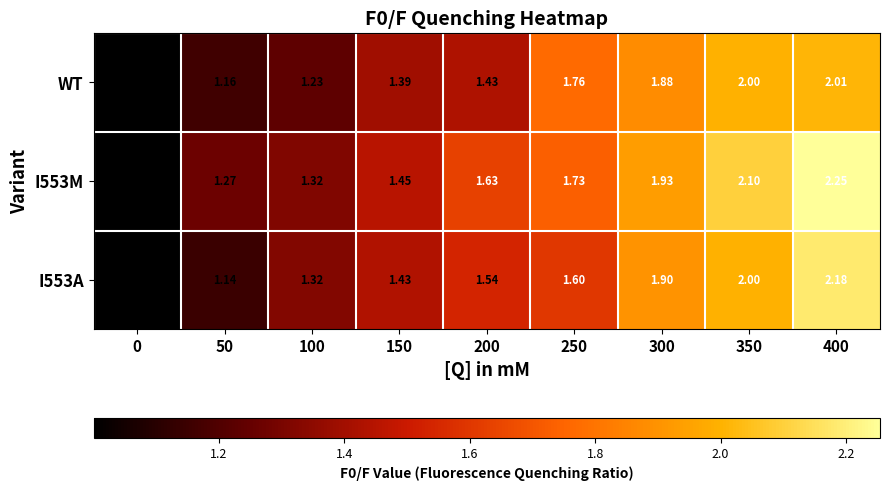

Is the value of I553A at 350 greater than the value of I553M at 100?

Yes